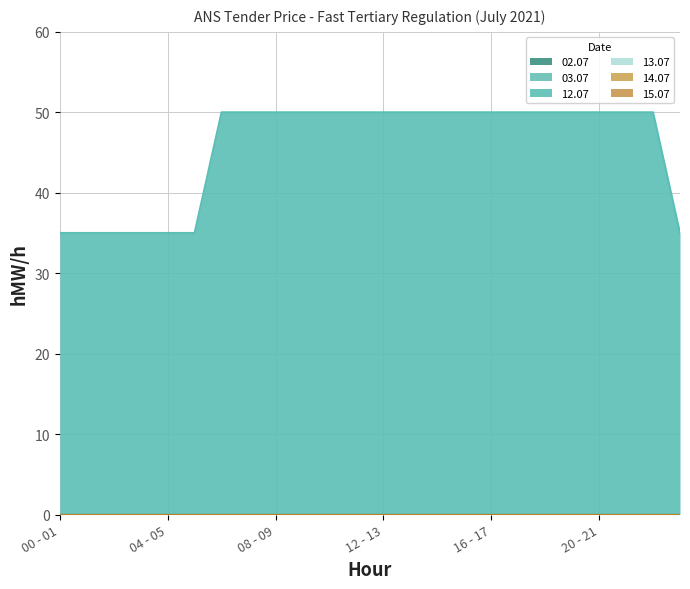

Which has a higher value, 01 - 02 or 04 - 05?

01 - 02